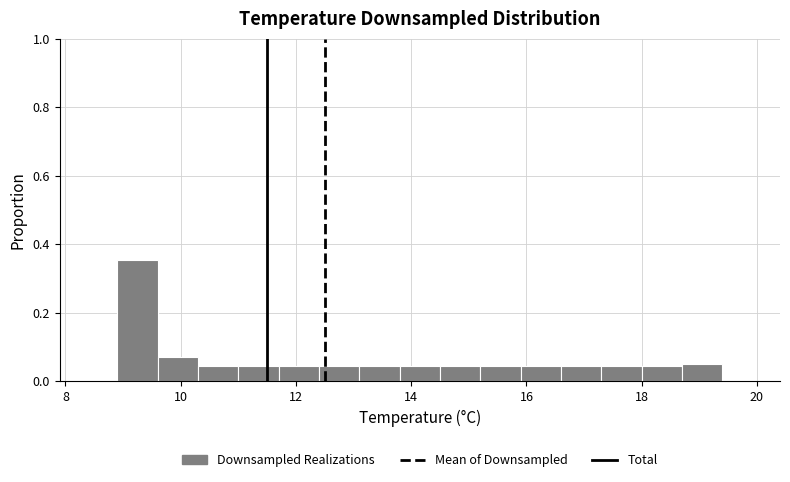

Read against the x-axis, roughly where is the centre of the tallest bar?

9.2